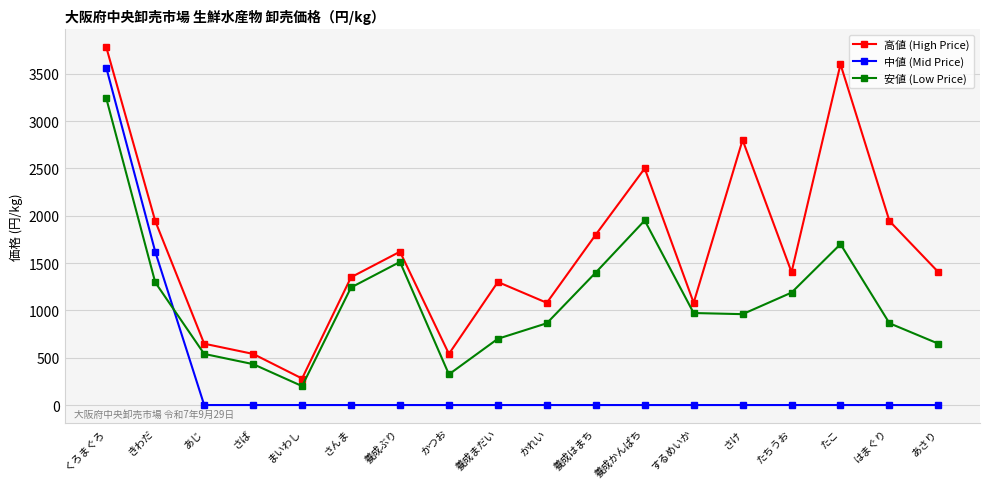

Does the chart display data point markers on the line(s)?

Yes